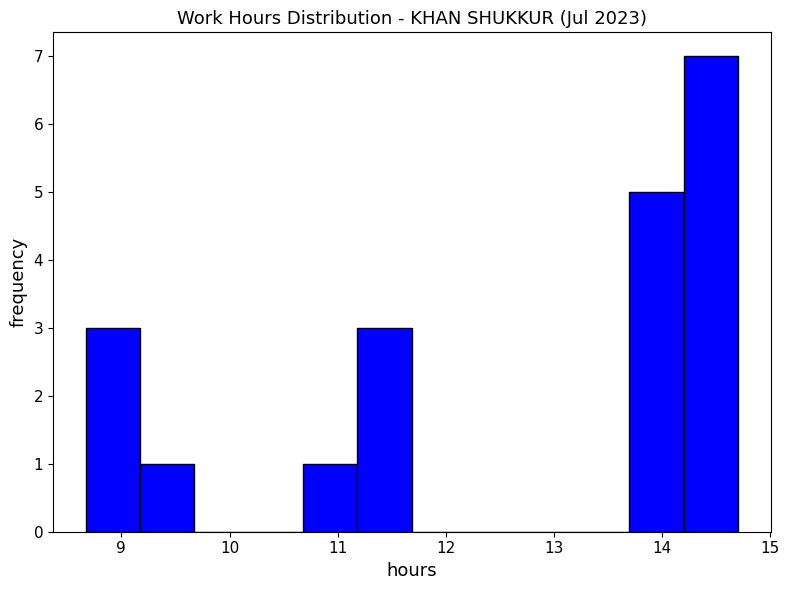

How tall is the bar that spans 13.7 to 14.2 on the x-axis? Neither the bar edges nor the heights are printed on the chart, so give them approximately, as read against the axes.

5